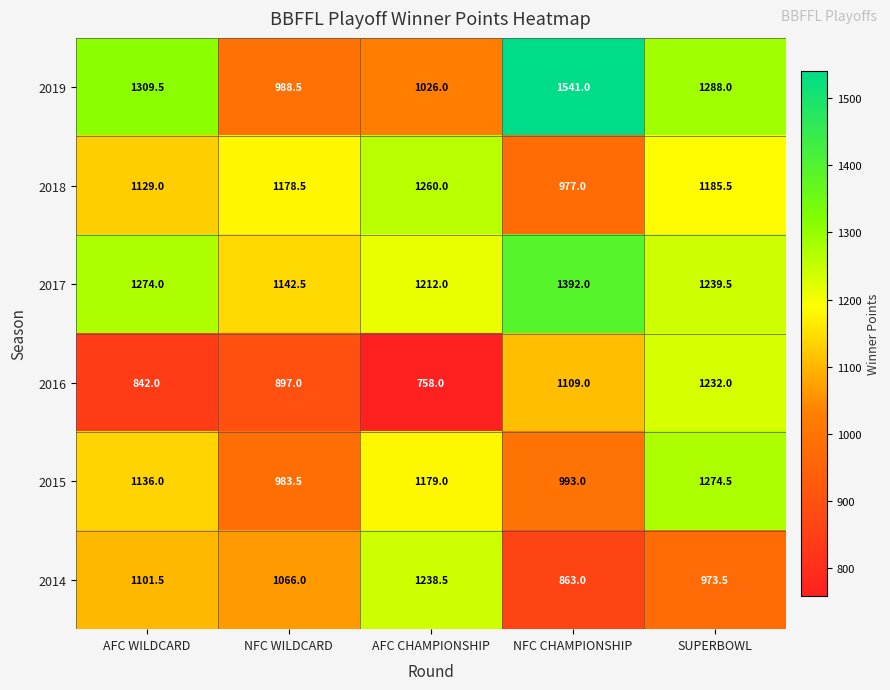

How many data points does each series have?

5